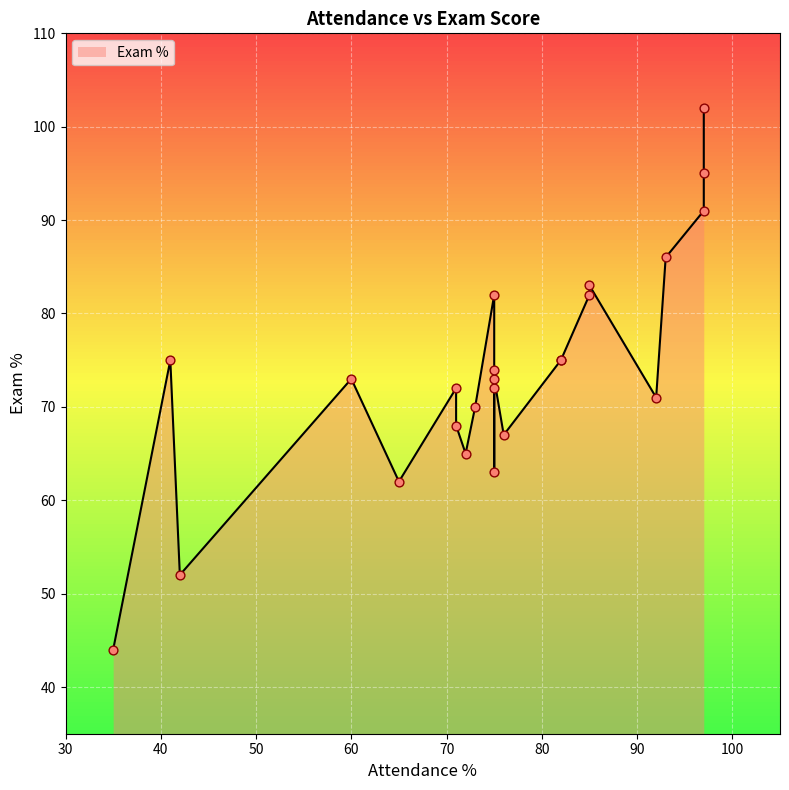

Which has a higher value, 85 or 76?

85